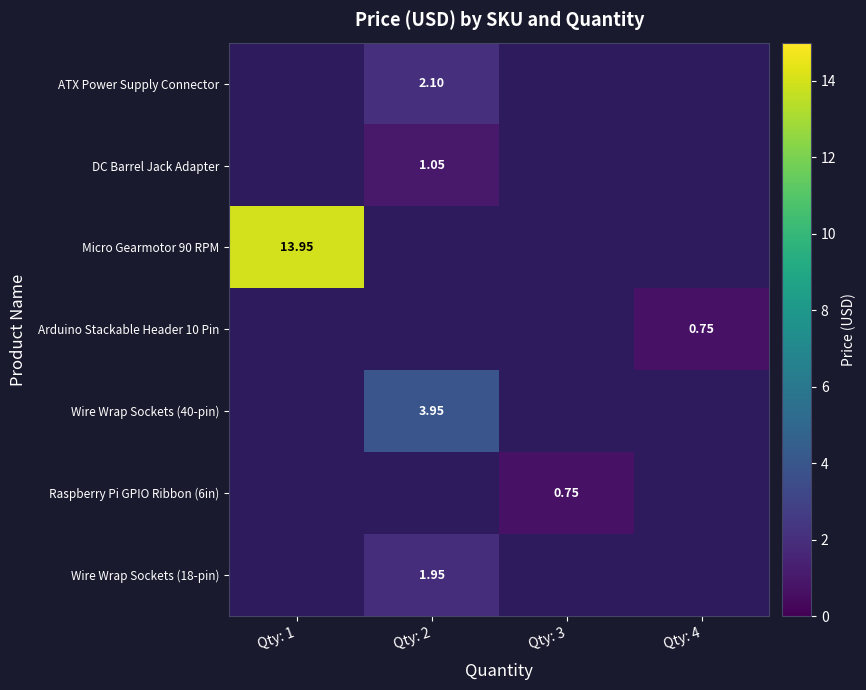

Which label corresponds to the largest value in the chart?

Qty: 1